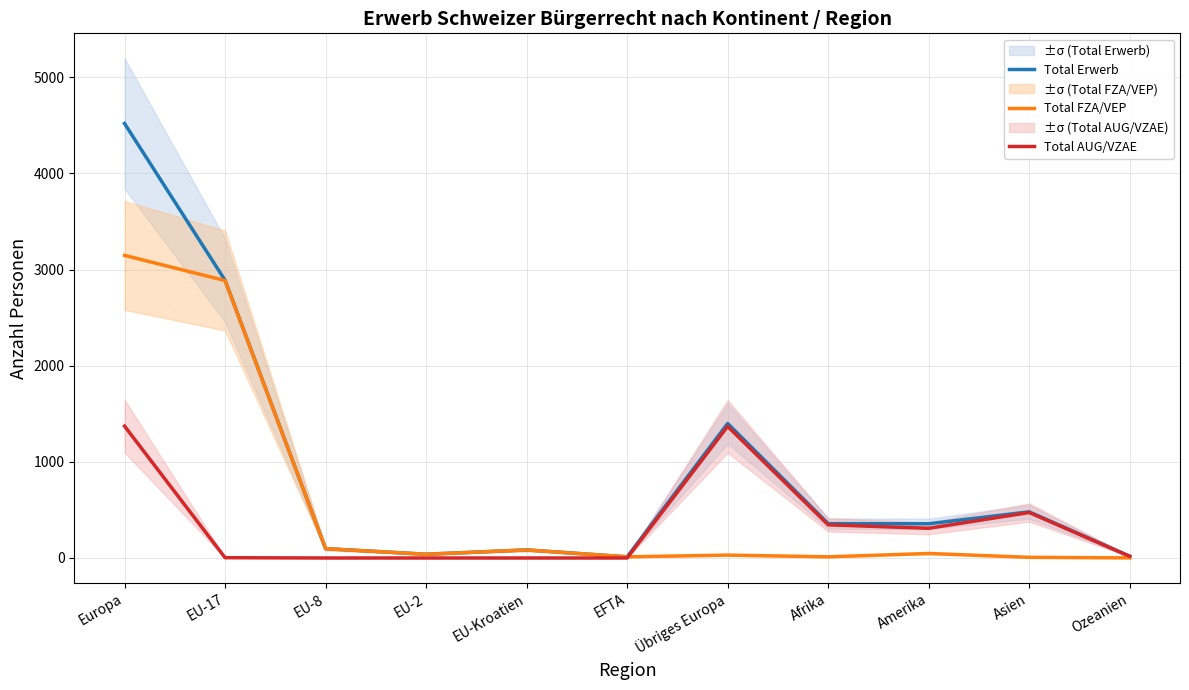

Where does the Total AUG/VZAE series first go above 17?

Europa